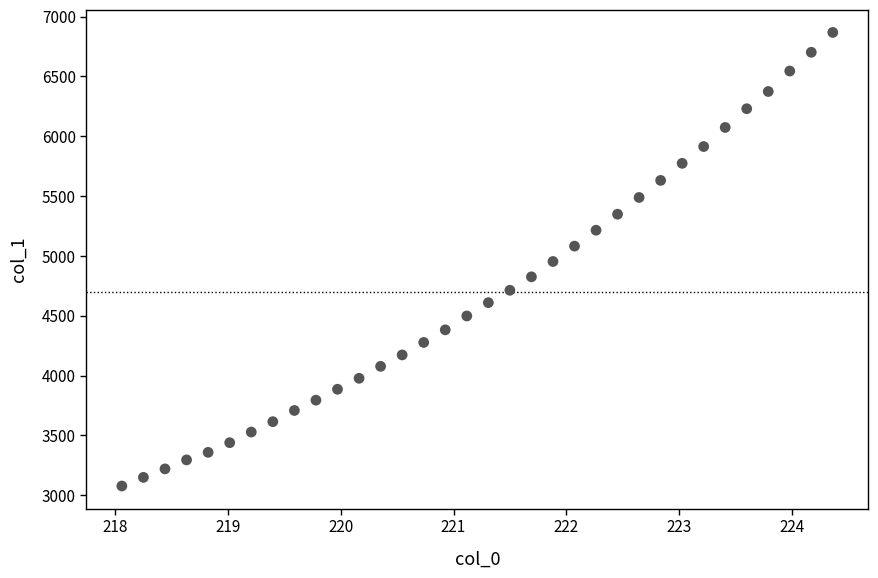

What is the range of Y values (max minus min)?

3792.0